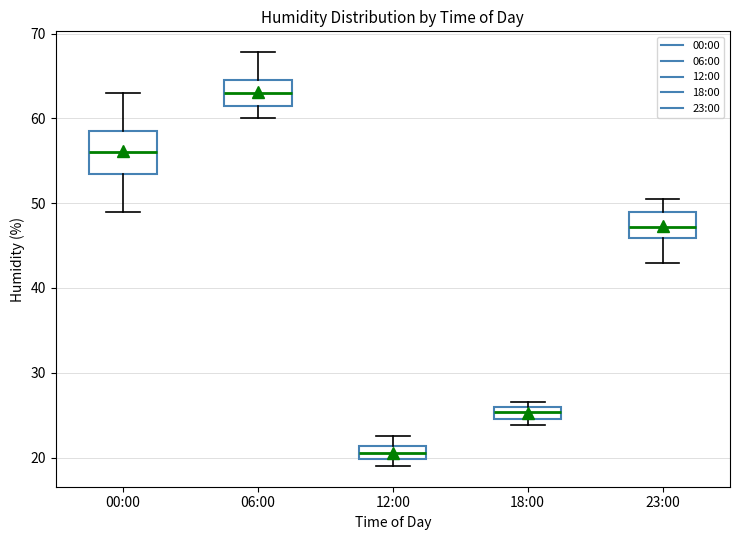

Comparing the boxes themselves (not the whiskers), which one is the tallest?

00:00